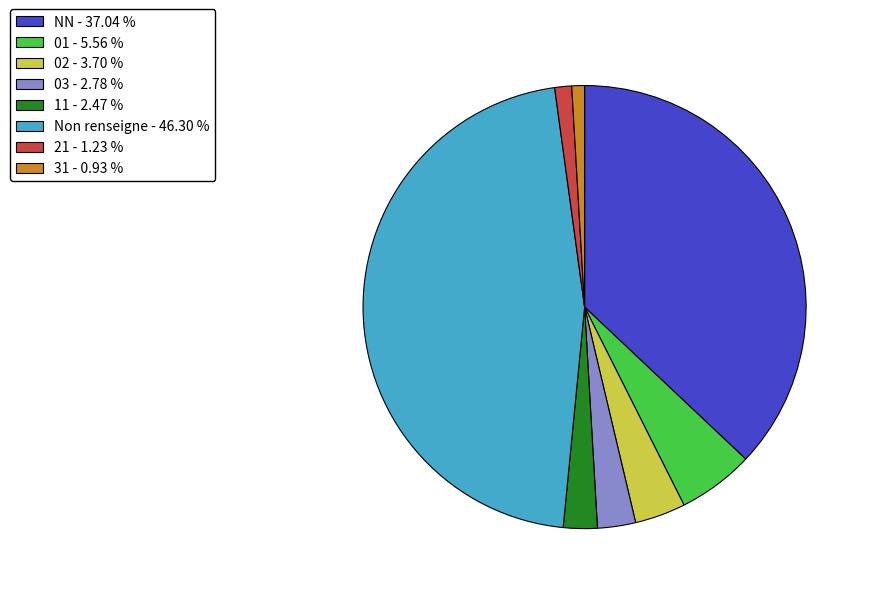

Is there any slice that represents more than half of the pie?

No